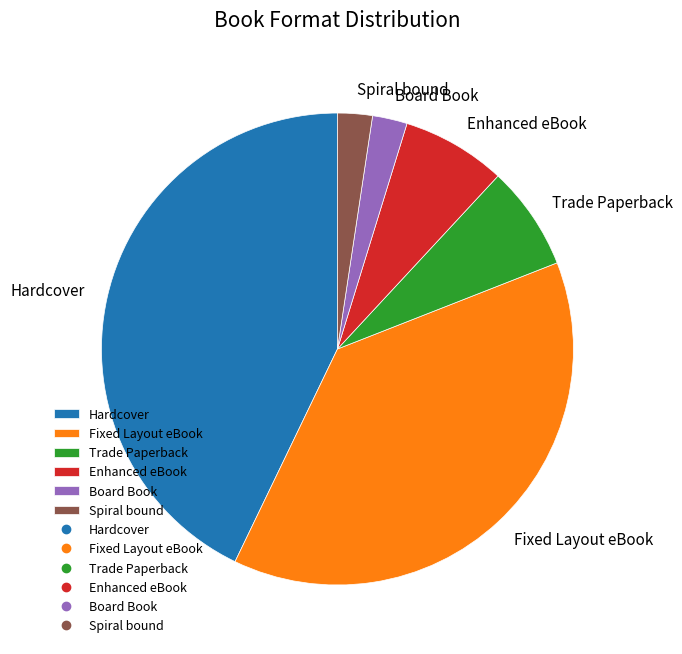

Which category has the biggest portion of the pie?

Hardcover